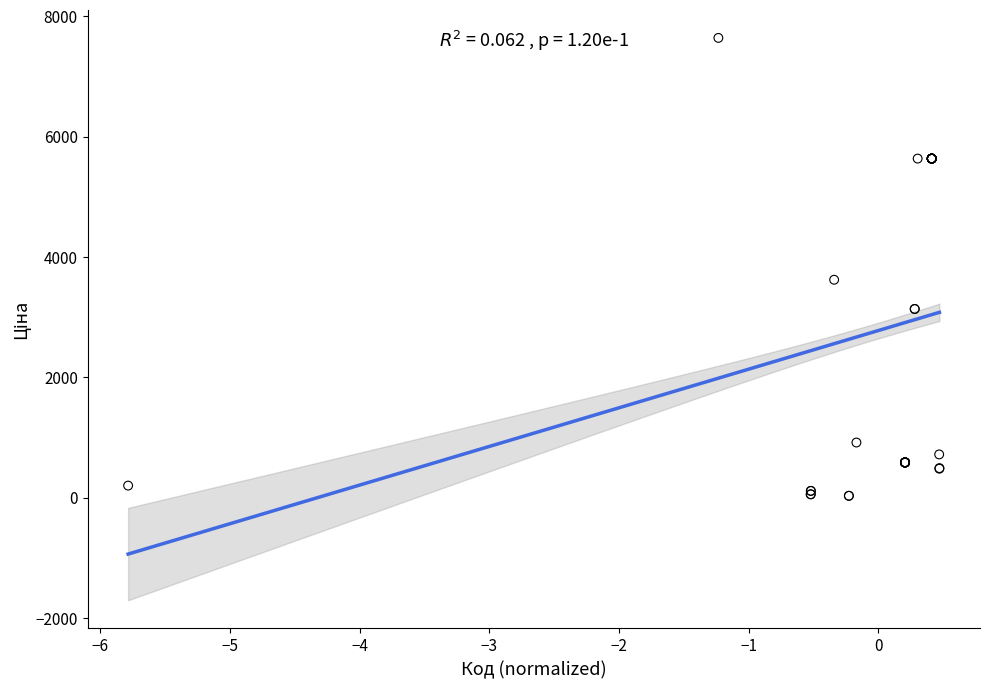

What Y value in the scatter plot is closest to 3836?

3622.2